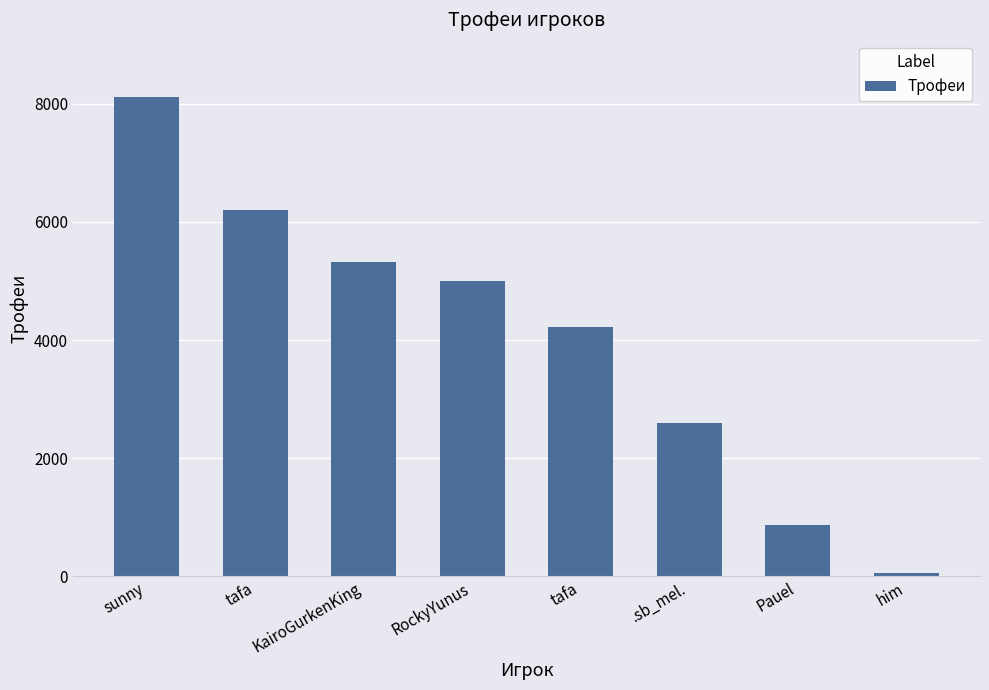

Which label corresponds to the largest value in the chart?

sunny